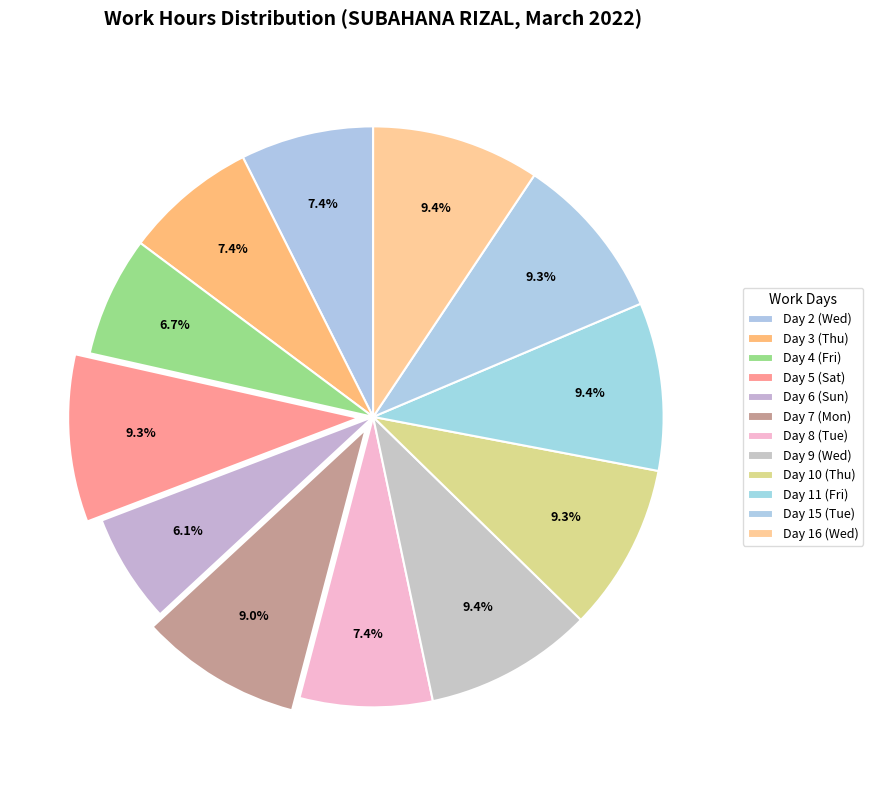

How many slices are in this pie chart?

12